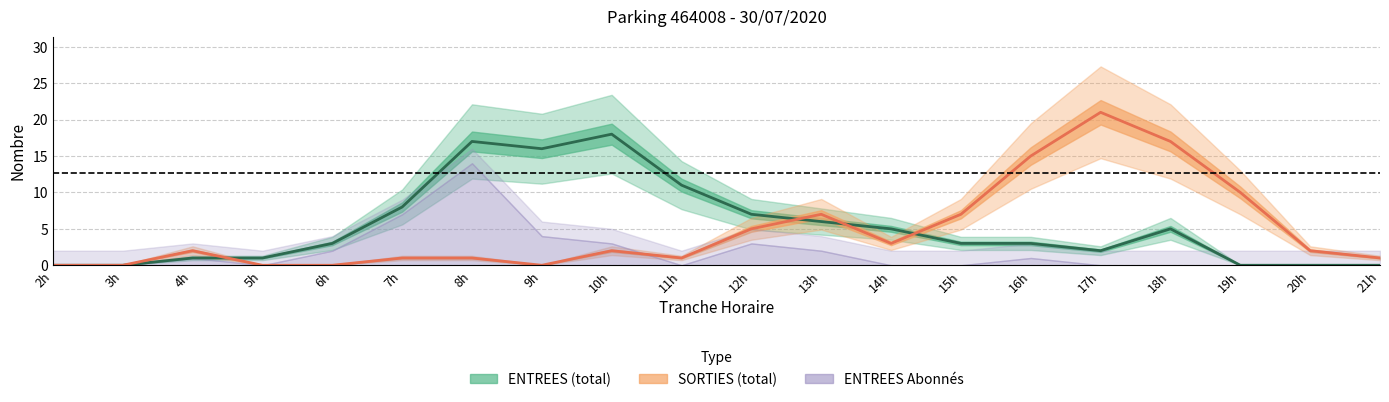

Is the value of ENTREES_NB_HORAIRE at 6 greater than the value of SORTIES_NB_HORAIRE at 11?

Yes